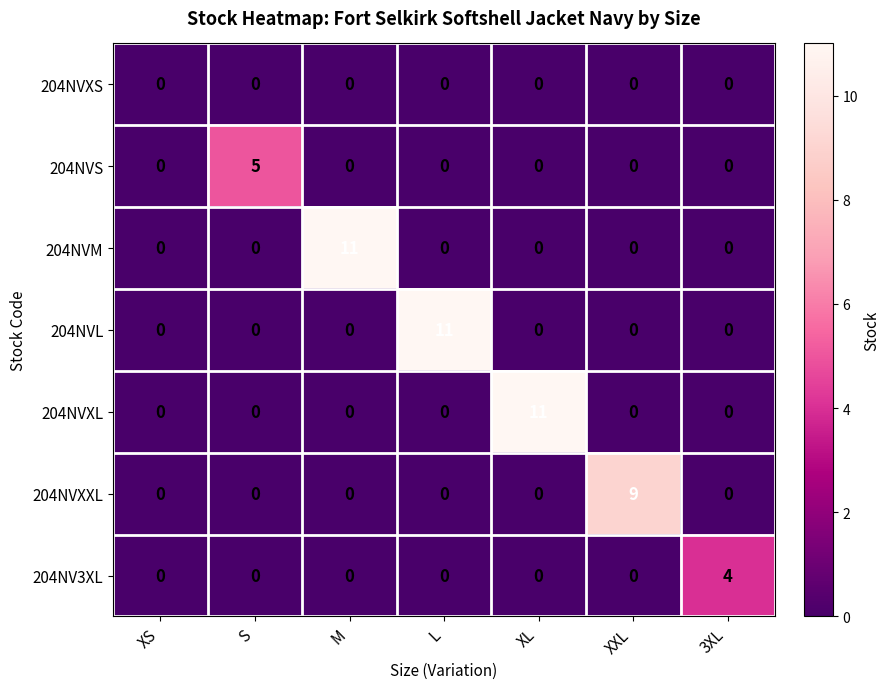

What is the maximum value shown in the chart?

11